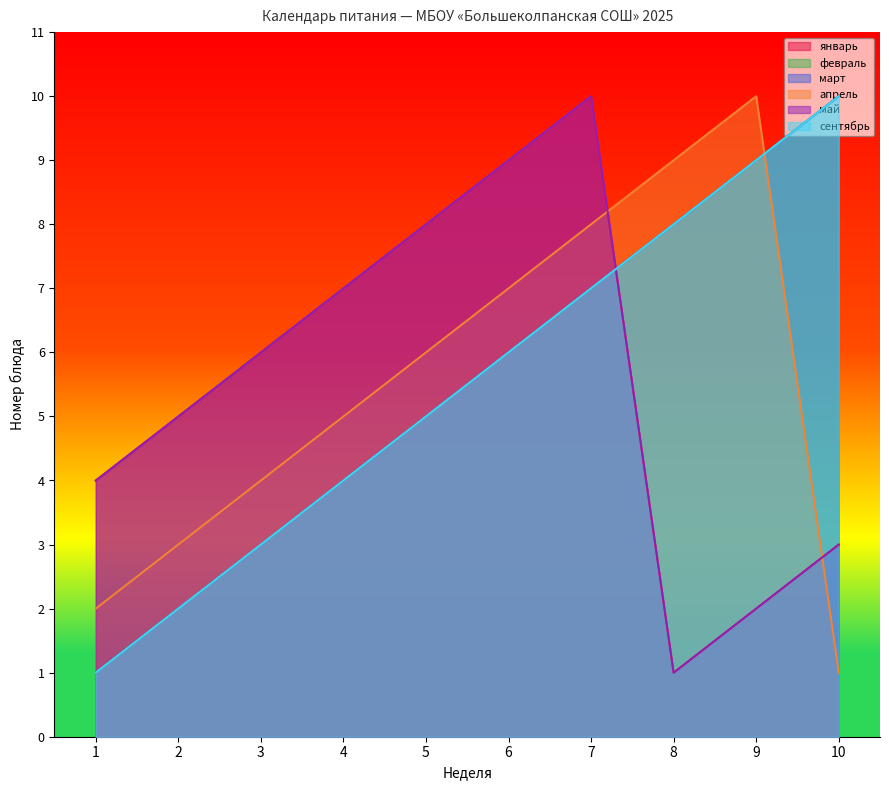

Between which two adjacent categories do январь and сентябрь first intersect?

7 and 8